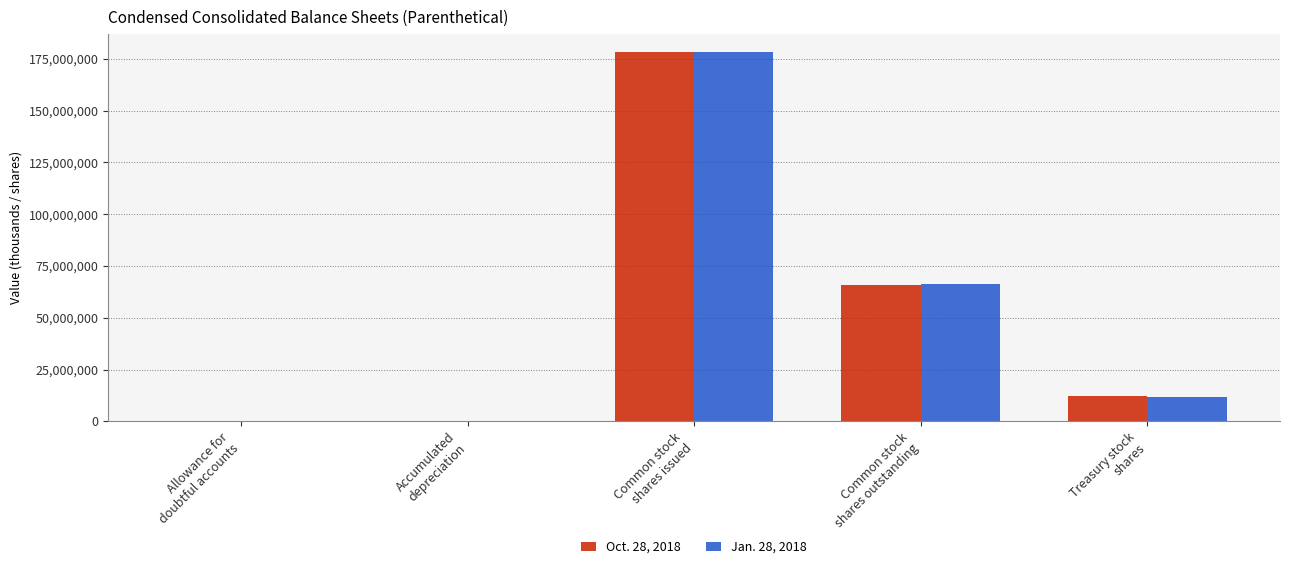

The Jan. 28, 2018 series shows 59156068 at Common stock
shares issued. True or false?

False